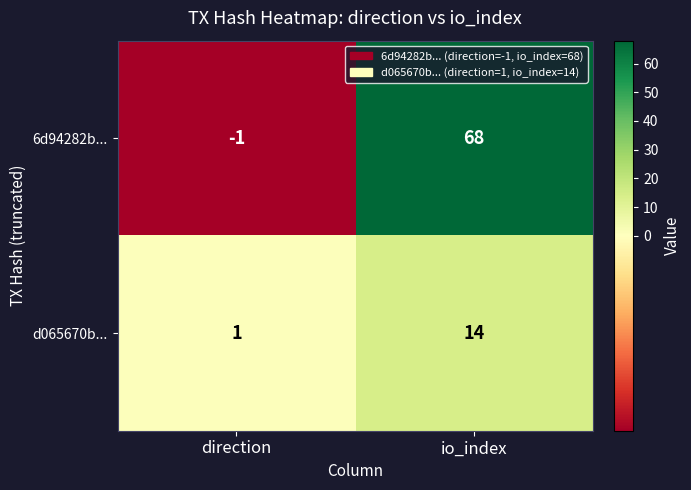

True or false: 6d94282b... has a value of -1 at direction.

True